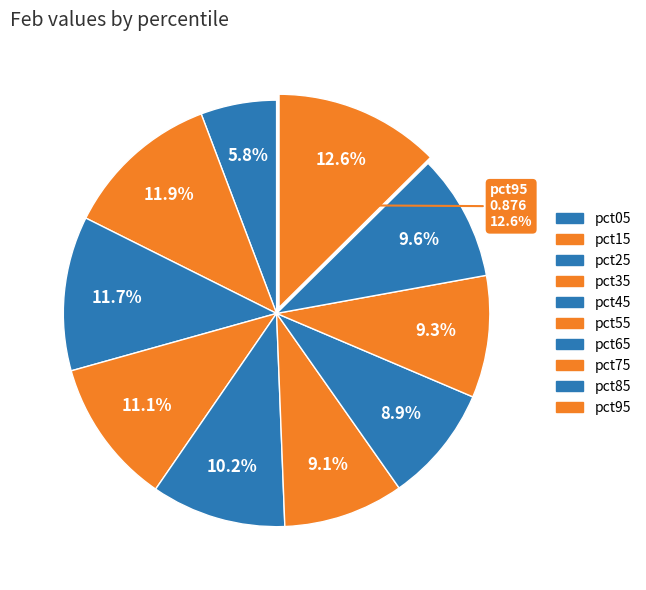

Which category has the smallest portion of the pie?

pct05